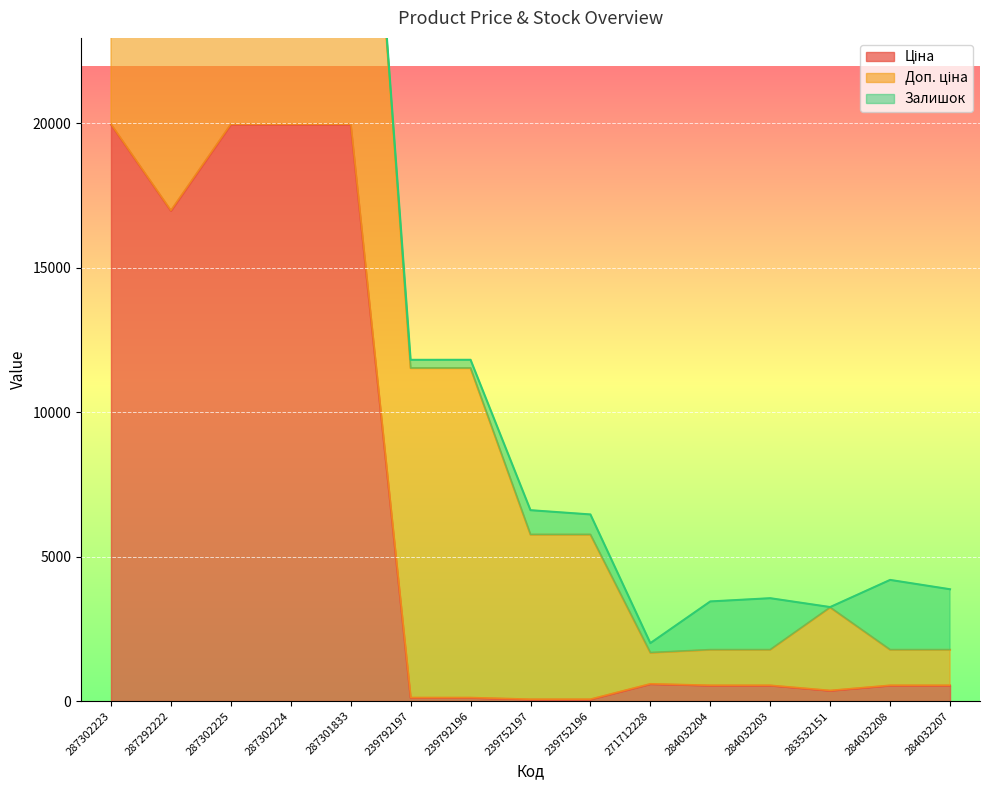

At which label is Доп. ціна closest to 10522?

239792197